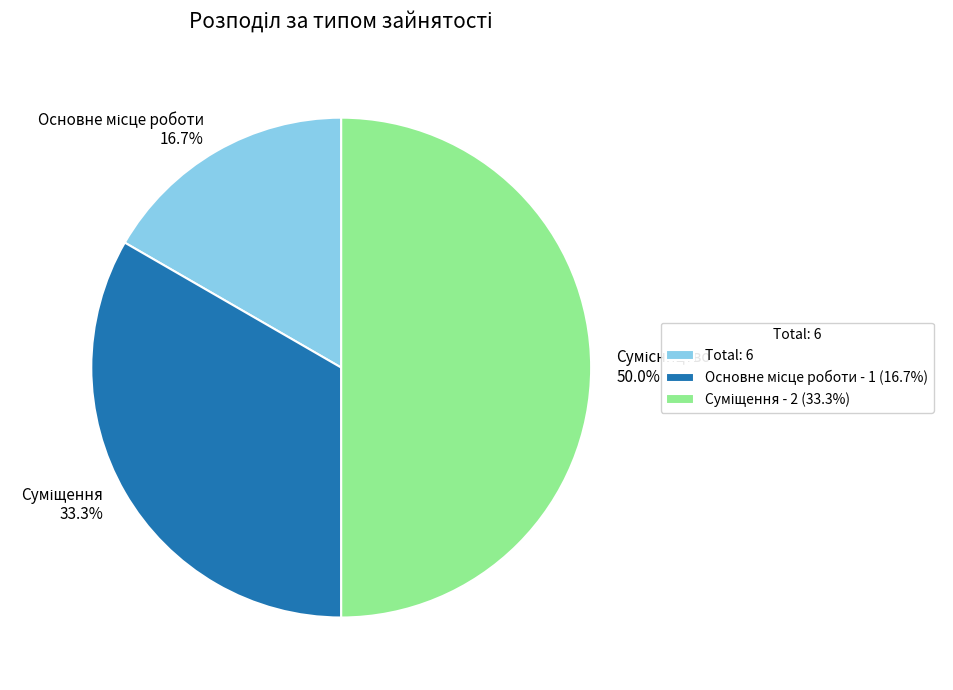

Which slice is the largest?

Сумісництво